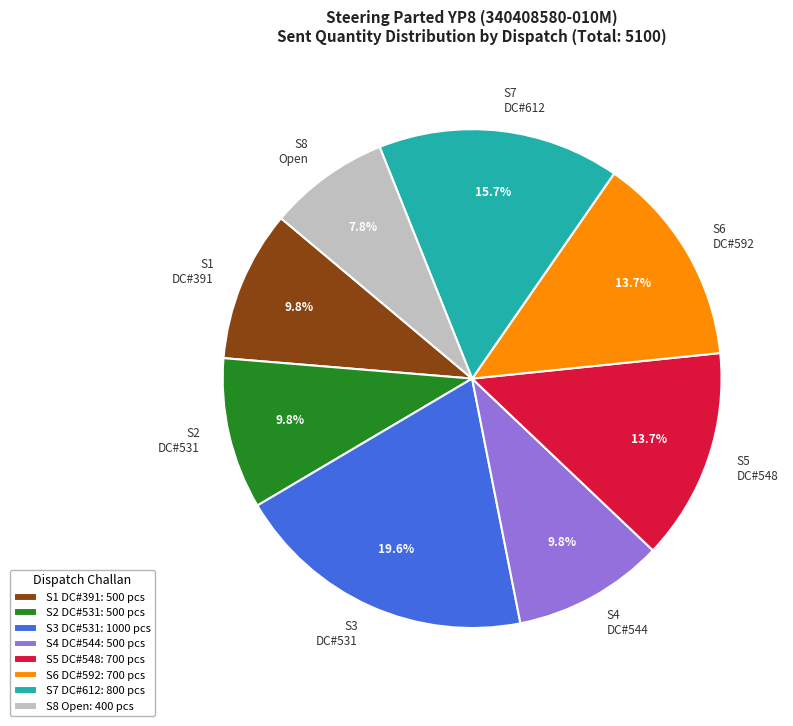

Approximately how many times larger is the value at S4 DC#544 compared to S7 DC#612?

0.6